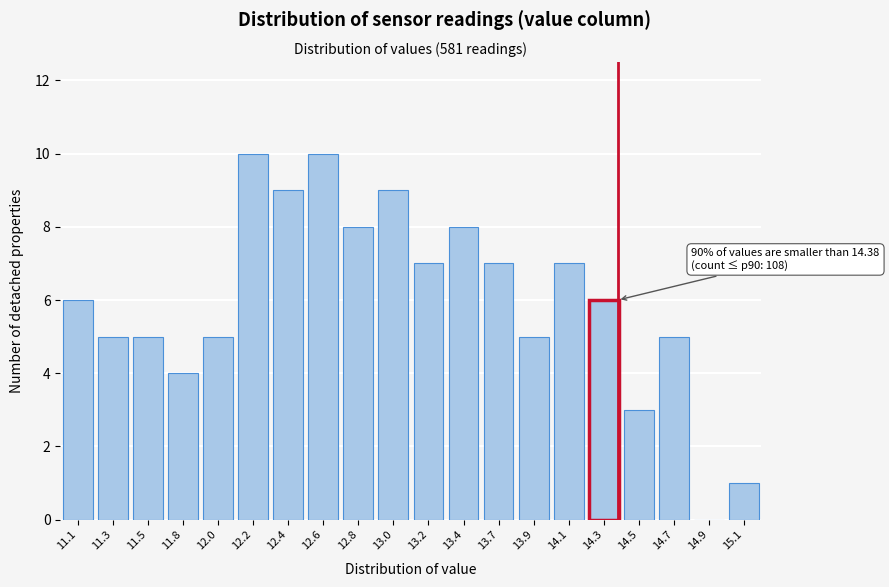

Reading left to right, list all the values displayed in this chart.

11.1=6	11.3=5	11.5=5	11.8=4	12.0=5	12.2=10	12.4=9	12.6=10	12.8=8	13.0=9	13.2=7	13.4=8	13.7=7	13.9=5	14.1=7	14.3=6	14.5=3	14.7=5	14.9=0	15.1=1